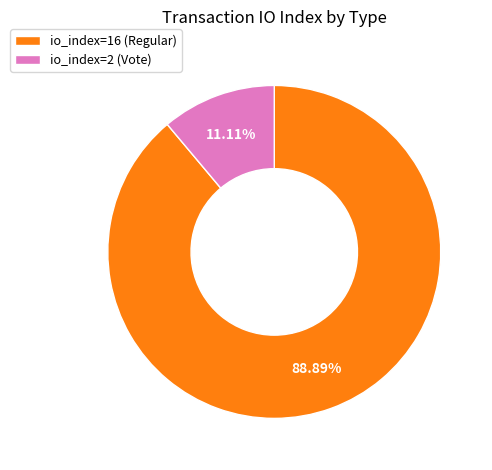

Combined, do io_index=2 (Vote) and io_index=16 (Regular) account for over 50%?

Yes